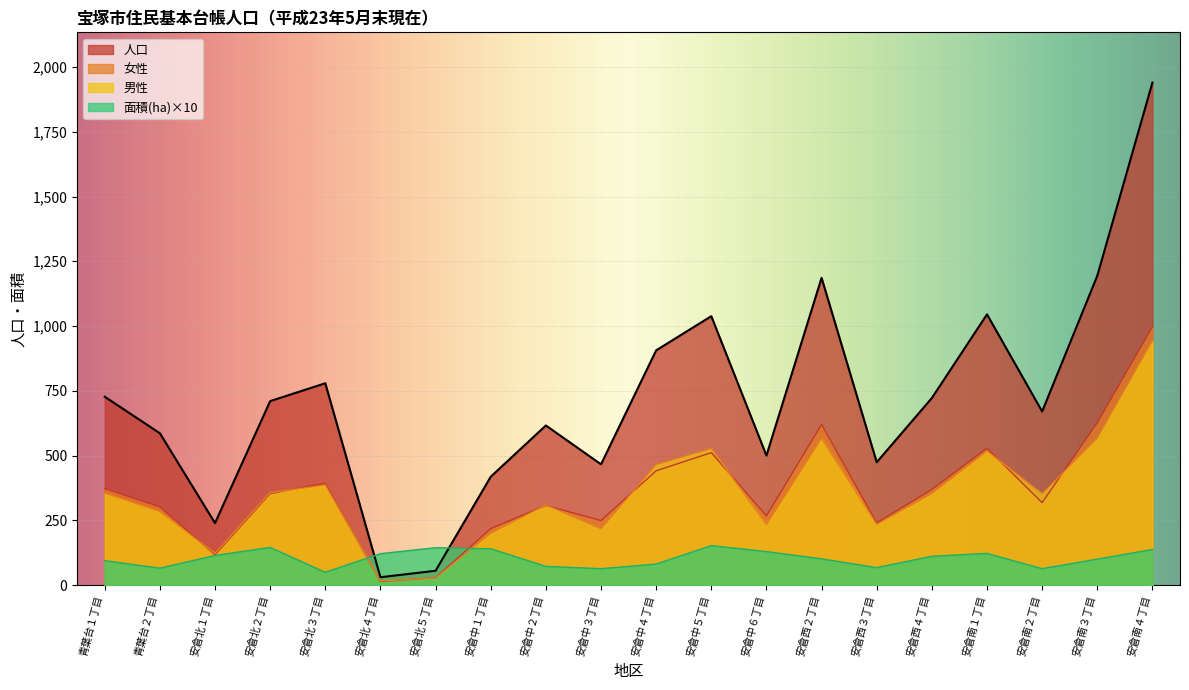

Reading left to right, transcribe all the data shown in this chart.

面積(ha): 94	65	114	145	49	121	144	140	72	63	81	152	129	101	67	111	122	63	100	137
男性: 355	284	122	357	386	16	27	200	309	217	465	527	233	566	234	353	517	352	567	943
女性: 372	302	117	353	393	14	28	218	307	249	441	511	267	620	240	369	528	318	627	997
人口: 727	586	239	710	779	30	55	418	616	466	906	1038	500	1186	474	722	1045	670	1194	1940